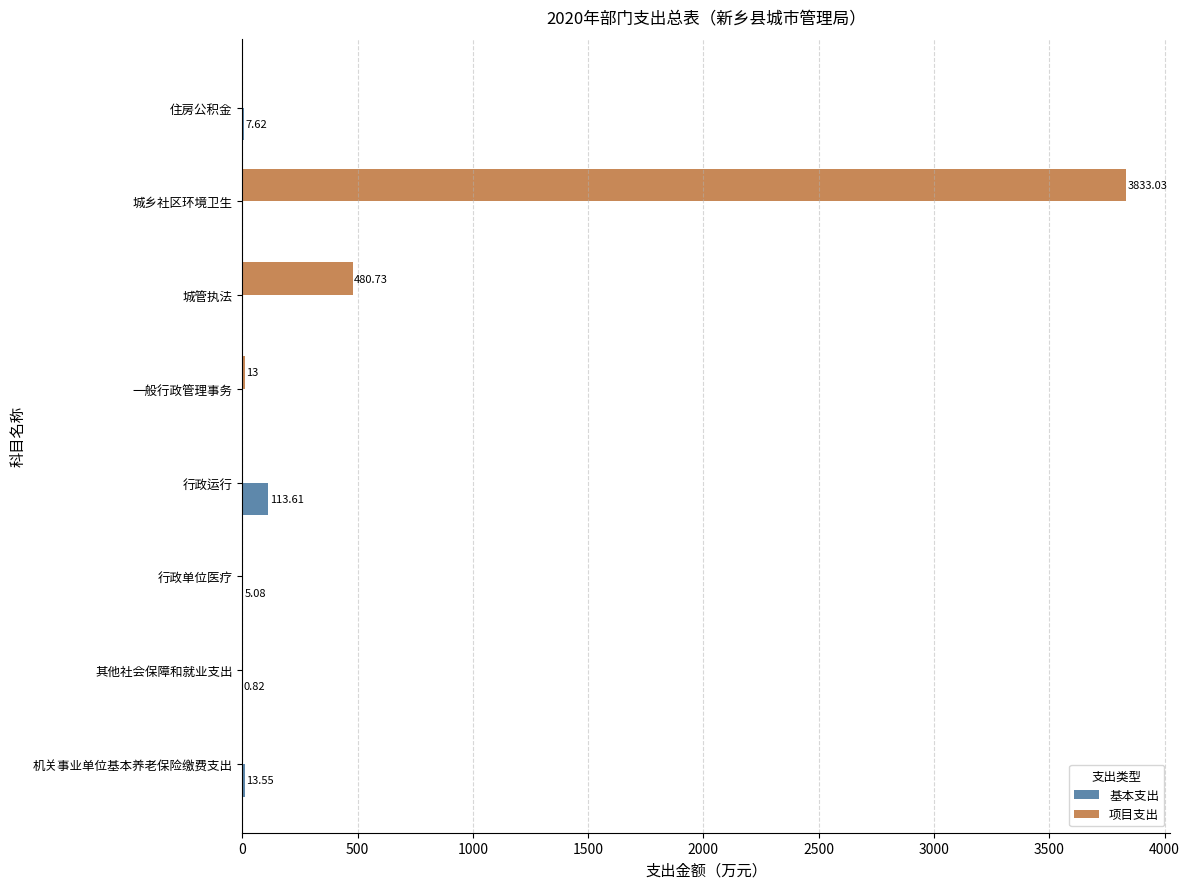

Which series has the largest total across all categories?

项目支出